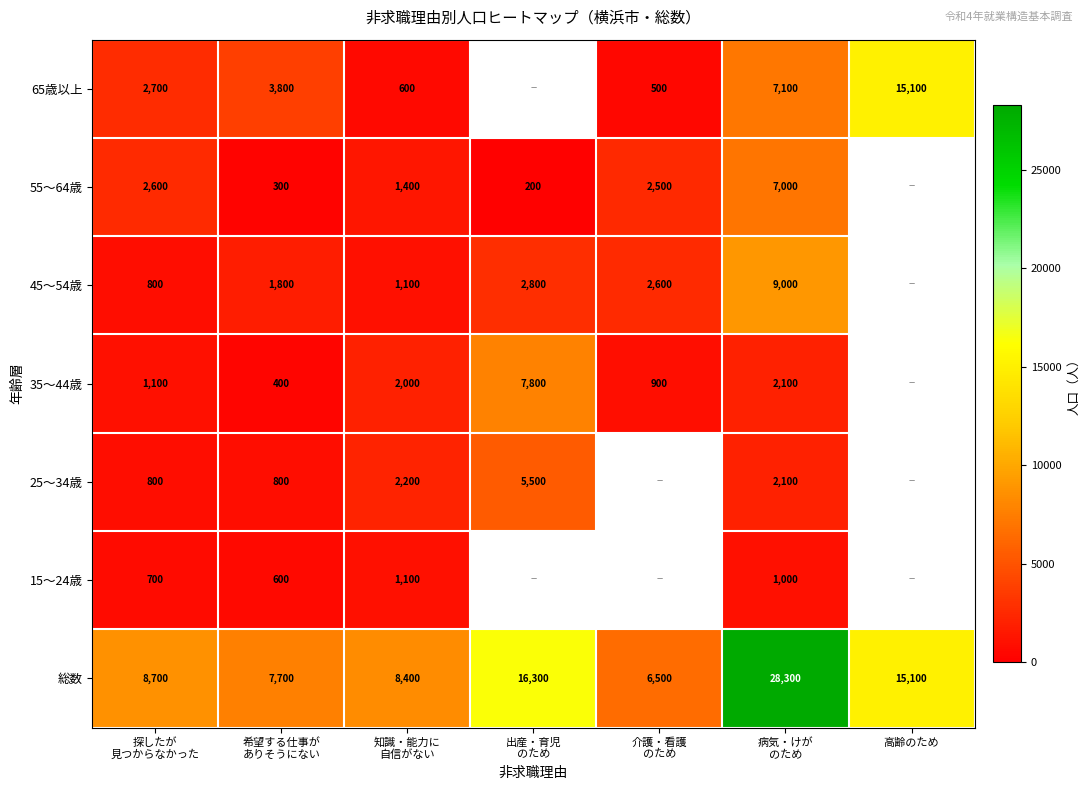

What is the sum of all 総数 values?

91000